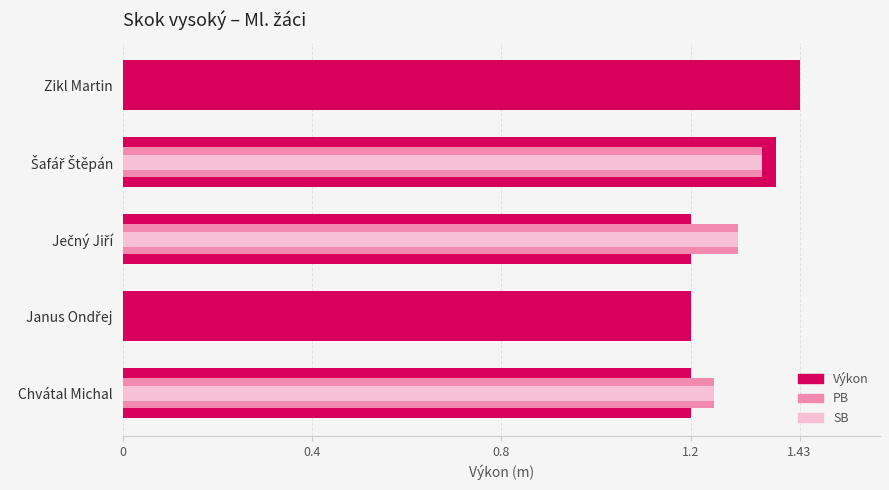

What is the average value of the PB series?

0.8